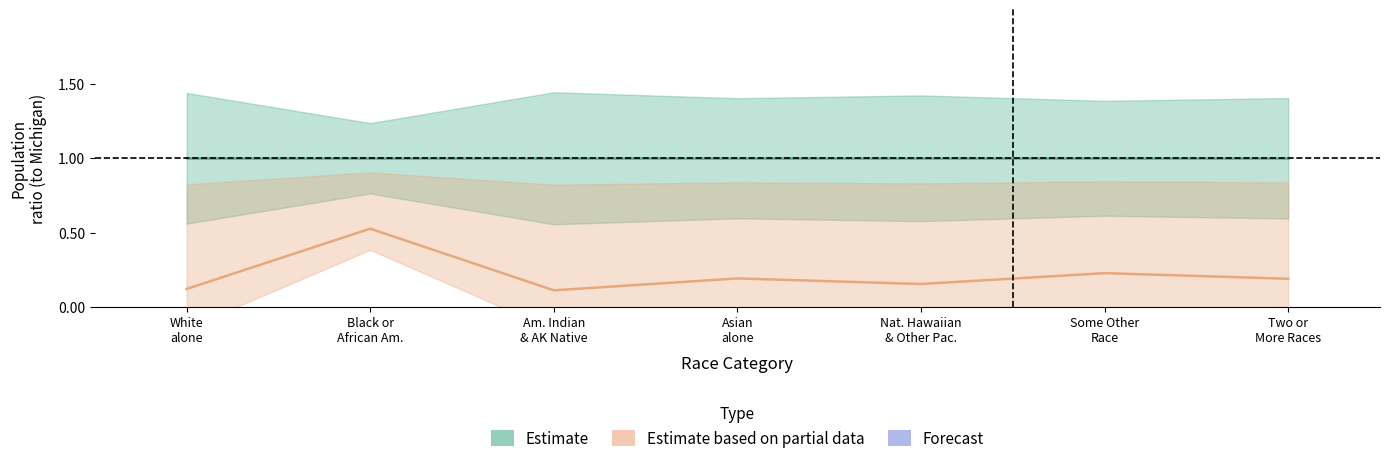

Where is the first local minimum for Estimate based on partial data?

Am. Indian
& AK Native